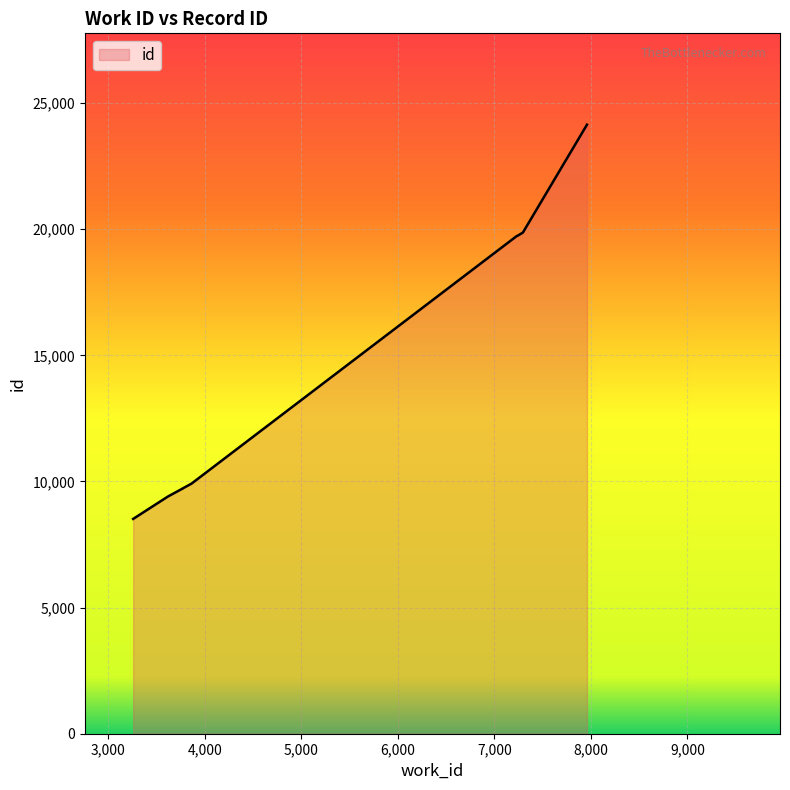

What is the sum of the values at 7240 and 7232?

39465